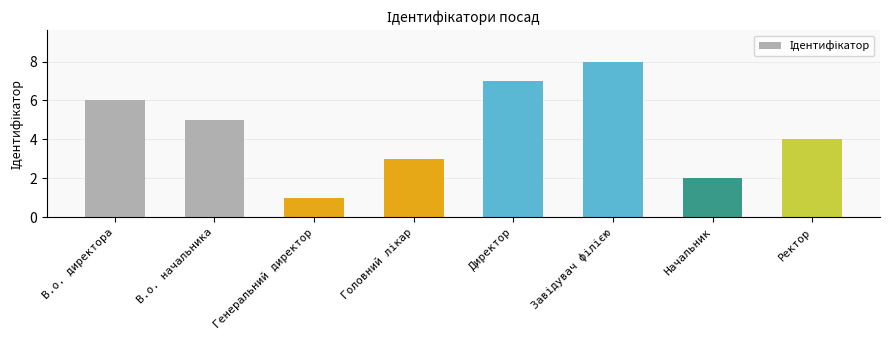

Which label corresponds to the smallest value in the chart?

Генеральний директор